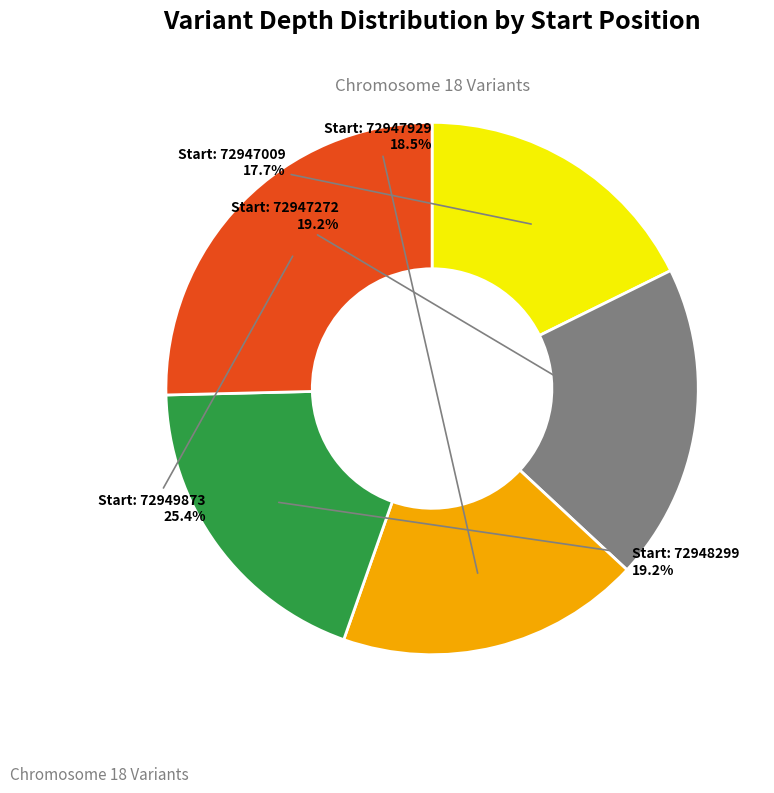

Does any single category account for the majority?

No